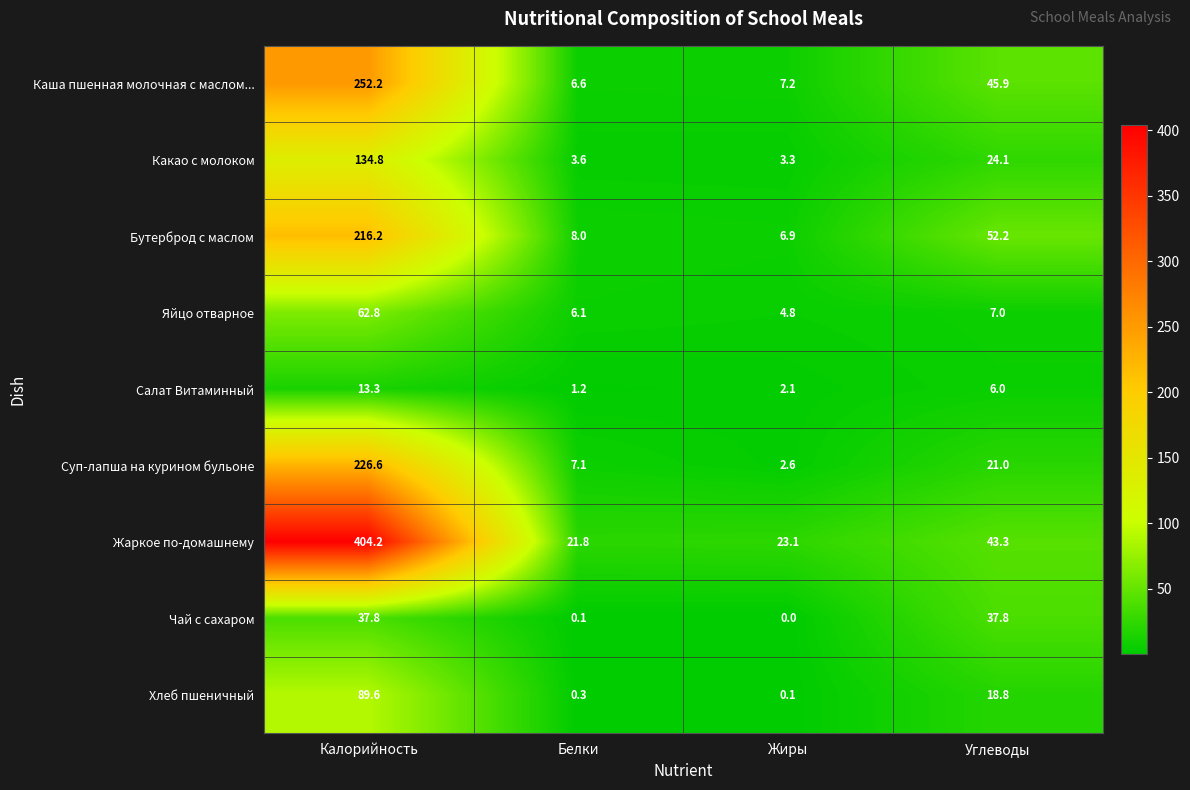

Is it true that Чай с сахаром equals 54.6 at Углеводы?

False